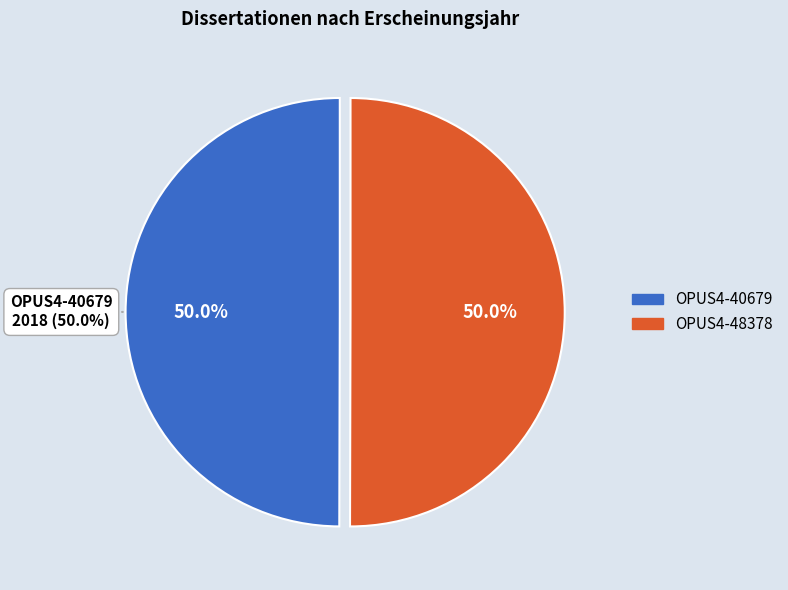

Which category has the biggest portion of the pie?

OPUS4-48378